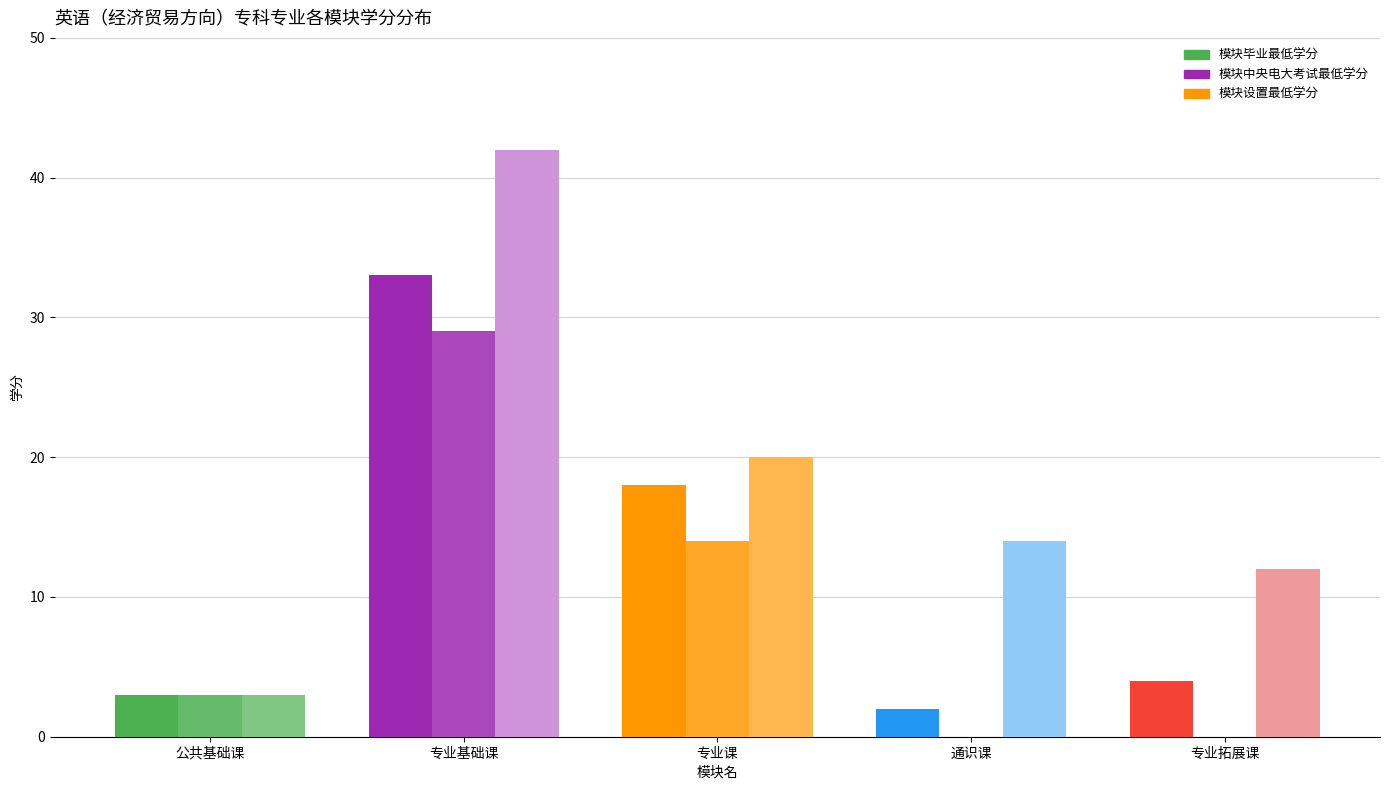

Reading left to right, what are all the values shown in this chart?

模块毕业最低学分: 公共基础课=3	专业基础课=33	专业课=18	通识课=2	专业拓展课=4
模块中央电大考试最低学分: 公共基础课=3	专业基础课=29	专业课=14	通识课=0	专业拓展课=0
模块设置最低学分: 公共基础课=3	专业基础课=42	专业课=20	通识课=14	专业拓展课=12